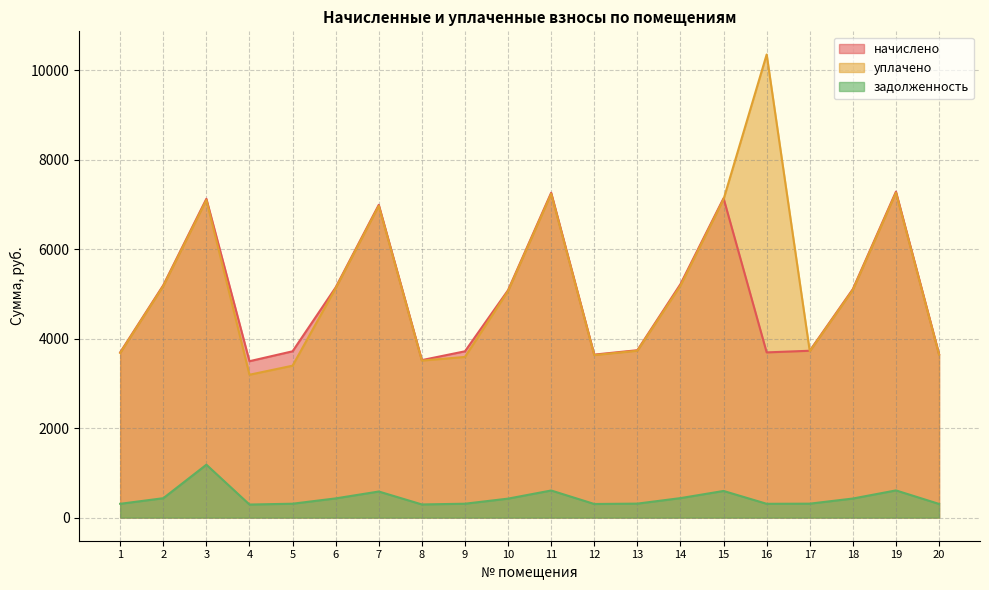

Reading right to left, list all the values displayed in this chart.

начислено: 3656.6	7288.7	5109.5	3730.6	3693.6	7141.0	5220.2	3742.8	3644.4	7264.1	5084.9	3718.2	3521.3	6993.2	5146.4	3718.2	3496.6	7128.6	5195.6	3693.6
уплачено: 3645.1	7265.6	5093.3	3718.7	10355.4	7118.3	5187.2	3730.9	3632.8	7241.1	5068.8	3592.5	3510.1	6971.1	5130.1	3396.6	3194.1	7101.6	5179.2	3681.9
задолженность: 304.7	607.4	425.8	310.9	307.8	595.1	435.0	311.9	303.7	605.3	423.7	309.9	293.4	582.8	428.9	309.9	291.4	1182.2	433.0	307.8